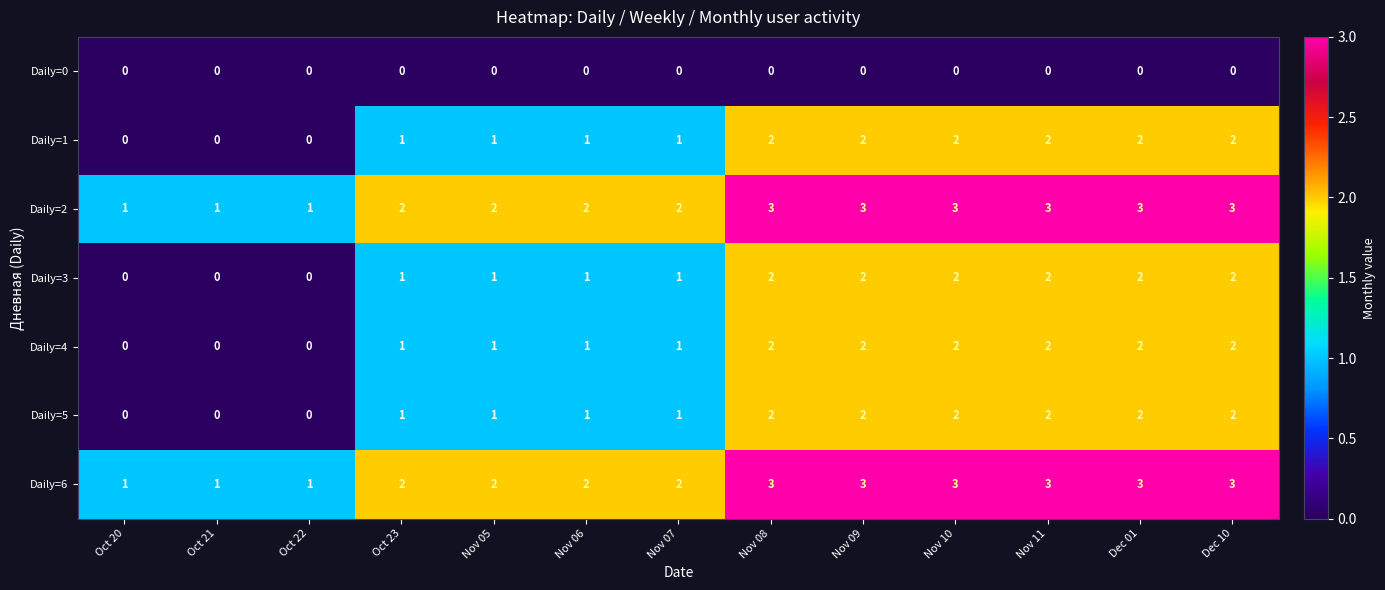

How many Daily=1 values are between 1 and 2?

10